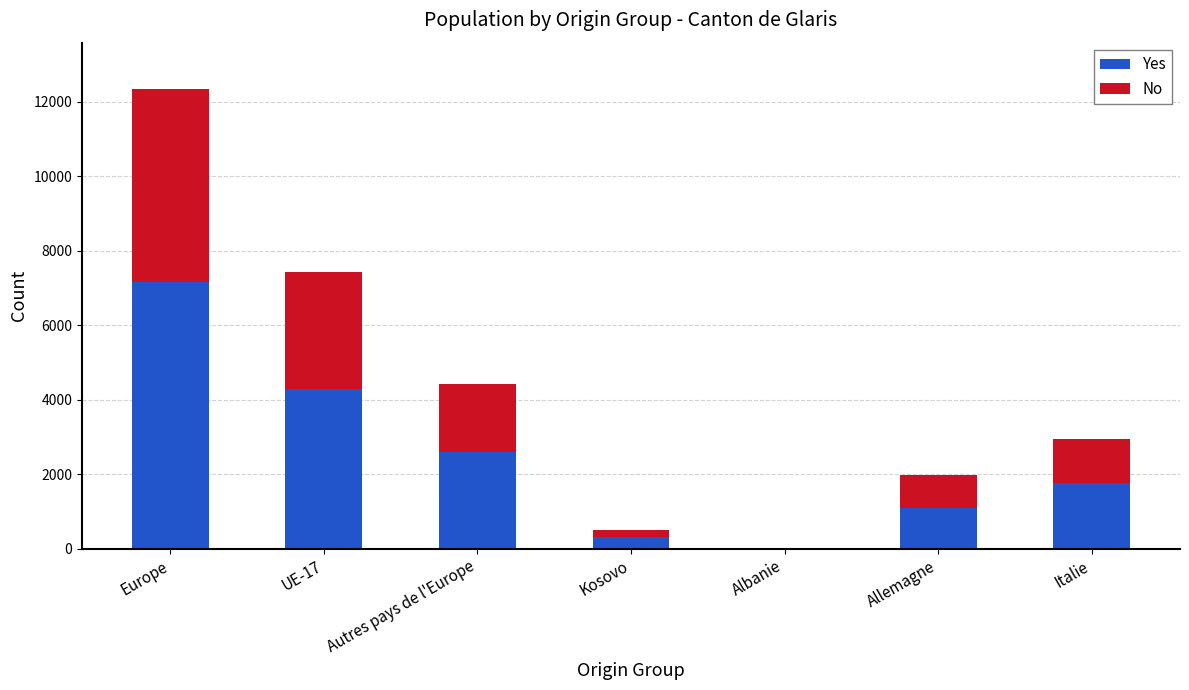

The value of Yes at Kosovo is 313. True or false?

True